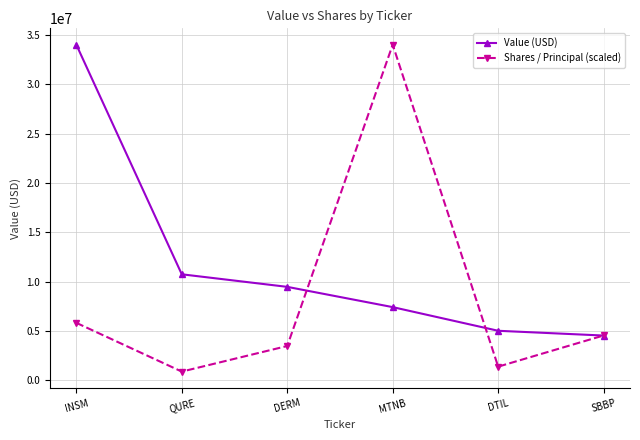

Reading right to left, list all the values displayed in this chart.

Value (USD): SBBP=4552000.0	DTIL=5035000.0	MTNB=7432000.0	DERM=9485000.0	QURE=10757000.0	INSM=34020000.0
Shares / Principal (scaled): SBBP=4560804.3	DTIL=1399637.9	MTNB=34020000.0	DERM=3492720.4	QURE=899804.6	INSM=5839279.7